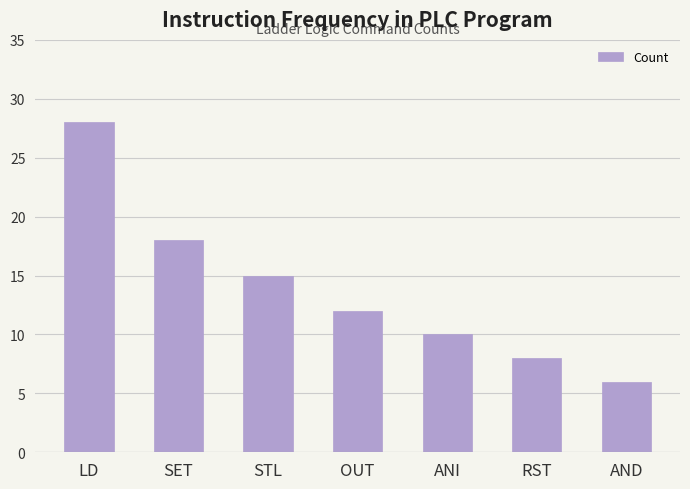

What is the difference between the second highest and second lowest values?

10